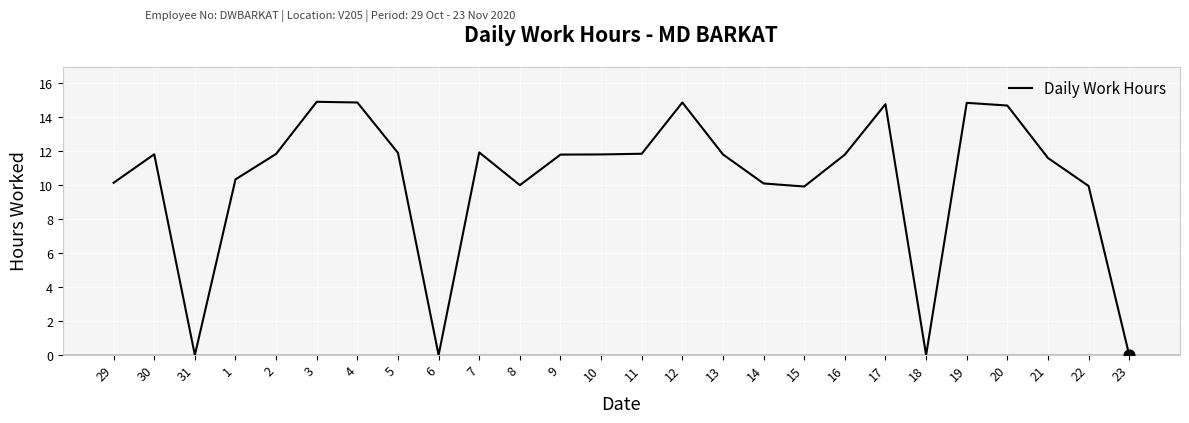

What is the change in value from 2 to 7?

+0.1